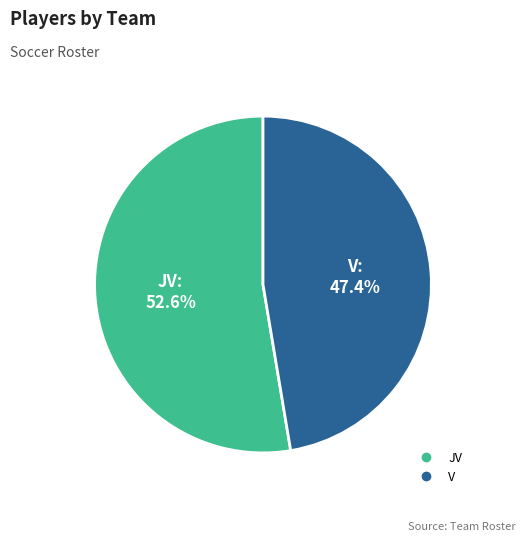

Is the sum of V and JV greater than half?

Yes